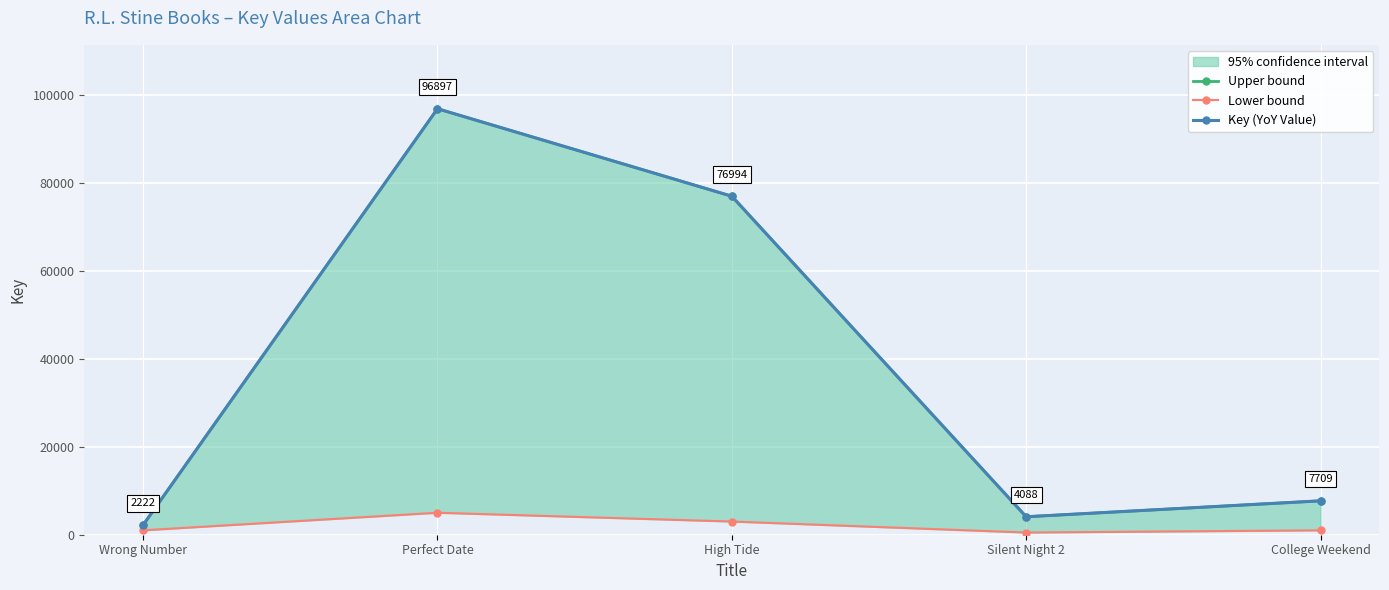

Which series changed the most between Wrong Number and College Weekend?

Upper bound